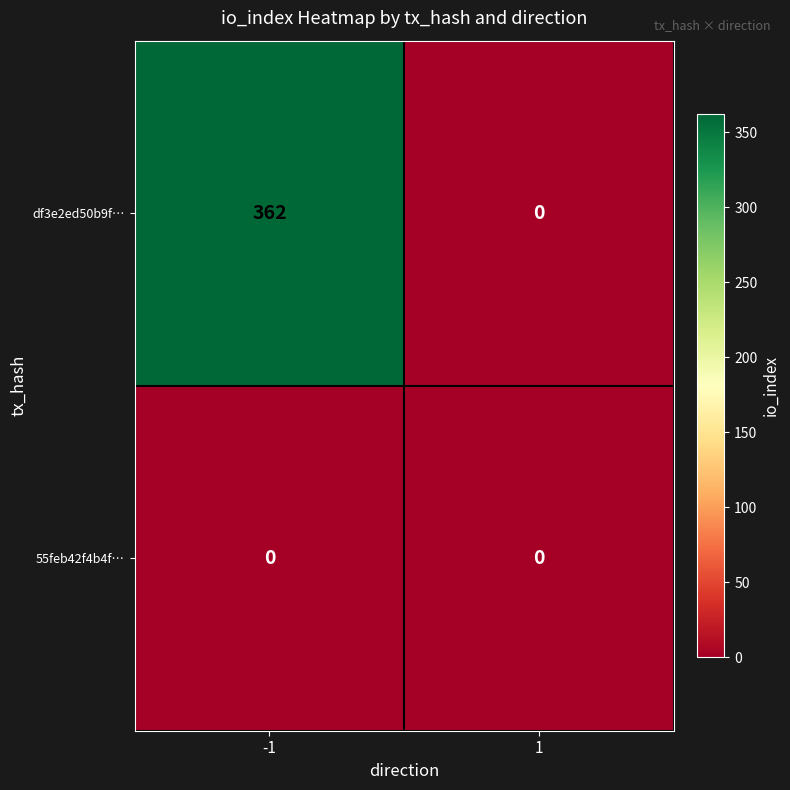

What is the sum of the df3e2ed50b9f… values at 1 and -1?

362